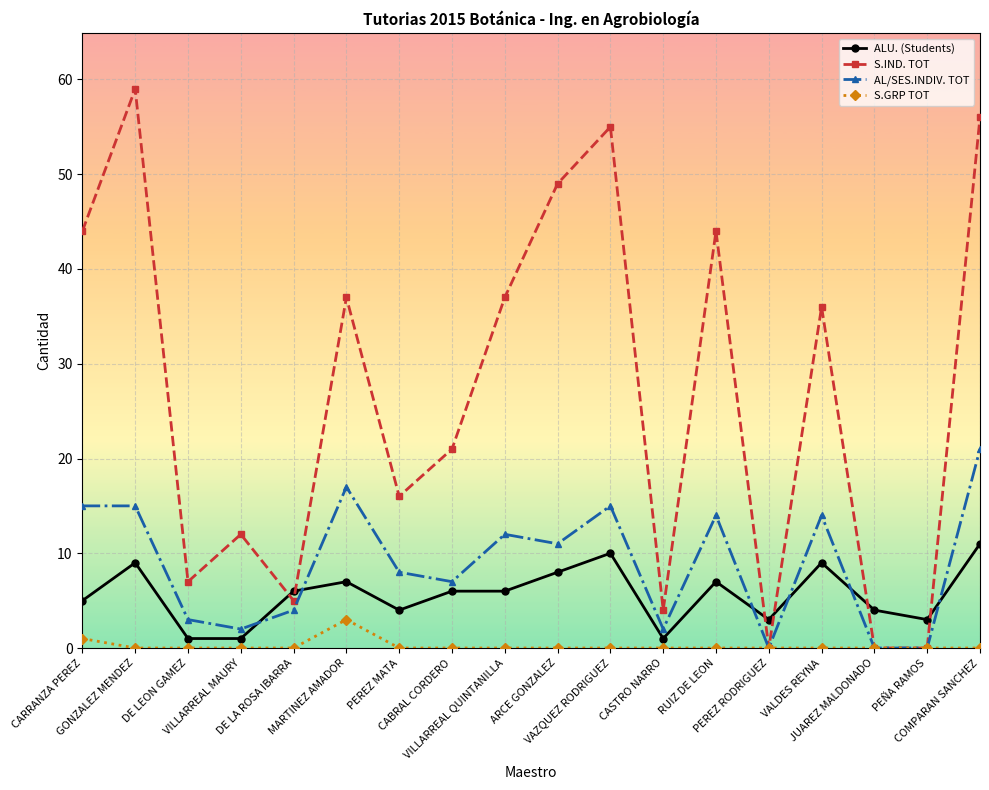

True or false: S.GRP TOT and ALU. (Students) cross at least once.

False